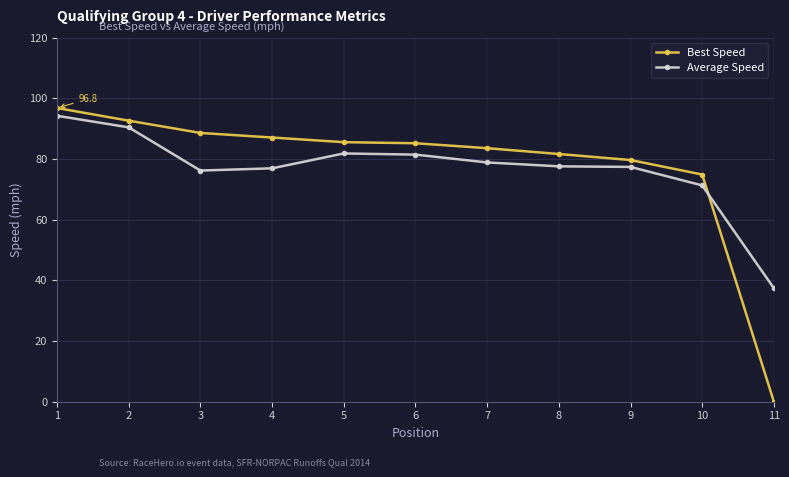

What is the greatest value displayed?

96.8